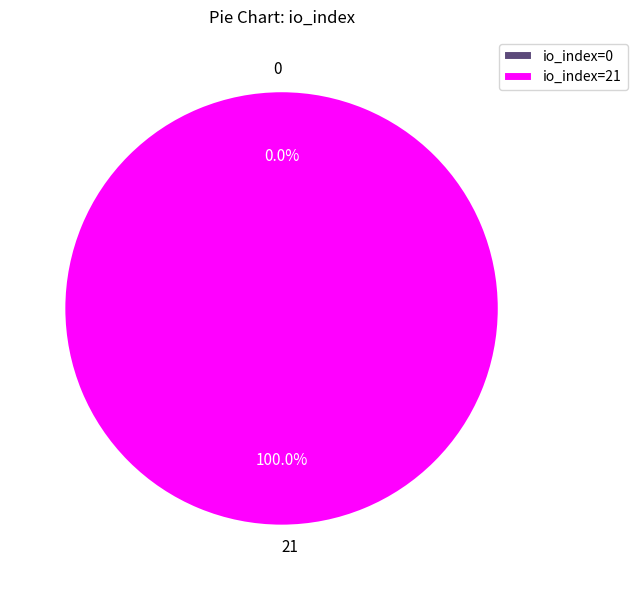

Rank the categories by value from lowest to highest.

io_index=0, io_index=21